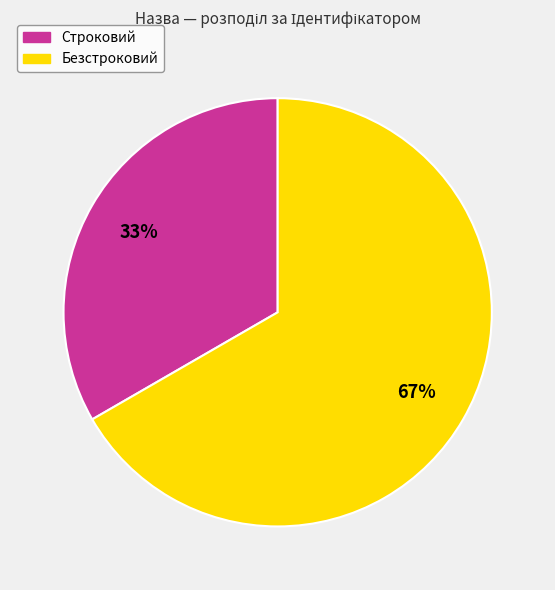

To the nearest percent, what is the combined percentage of Безстроковий and Строковий?

100%